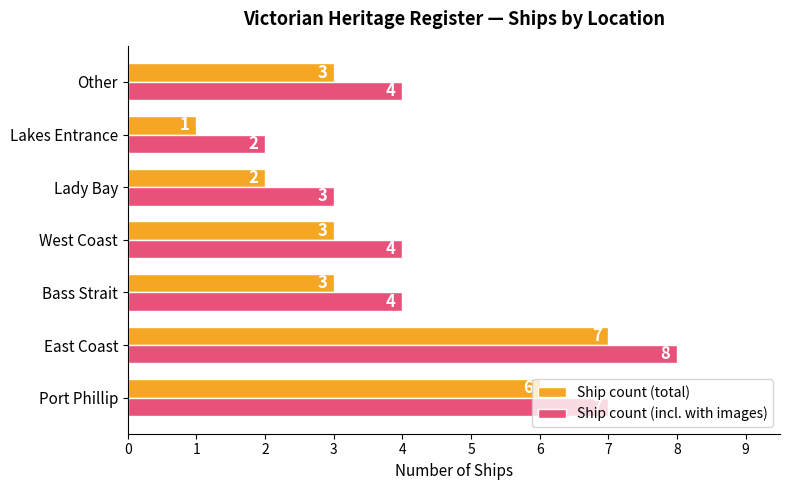

At which category is the sum across all series the highest?

East Coast